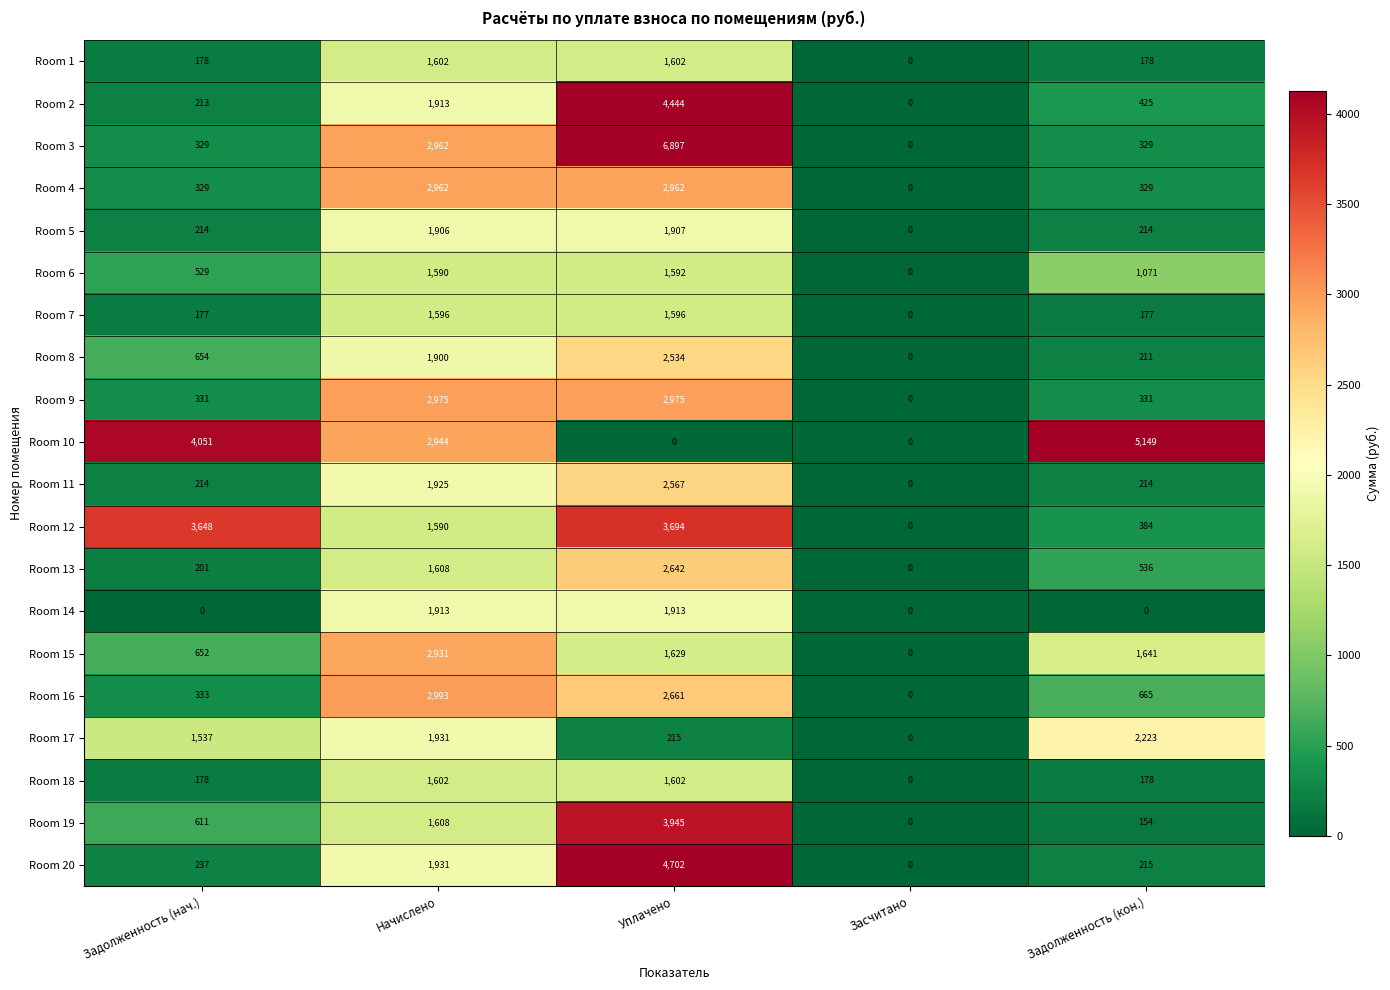

Which series has the largest total across all categories?

Room 10